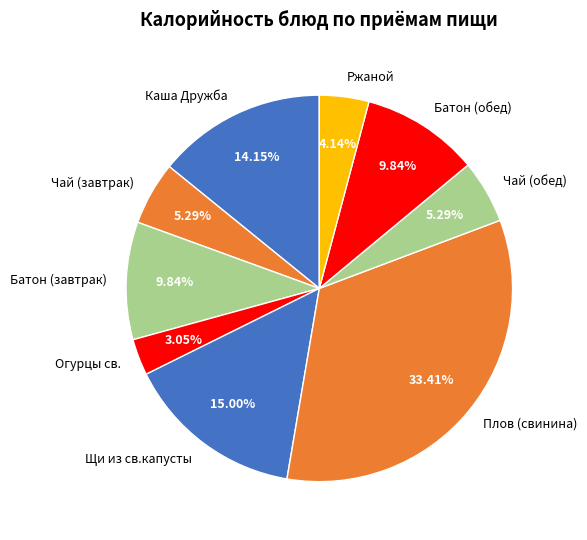

Is the sum of Щи из св.капусты and Чай (обед) greater than half?

No